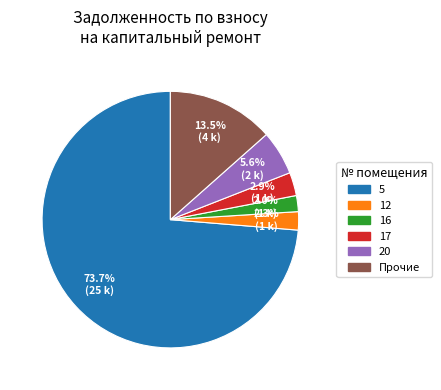

Is there any slice that represents more than half of the pie?

Yes